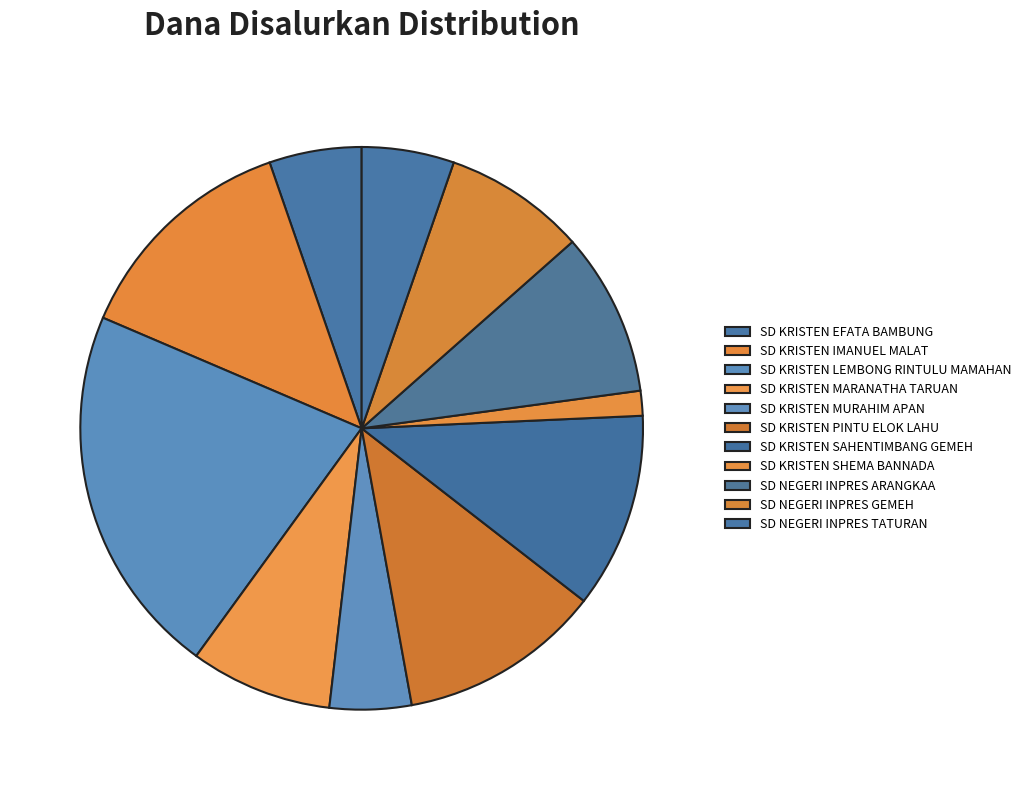

Do SD NEGERI INPRES GEMEH and SD KRISTEN LEMBONG RINTULU MAMAHAN together represent more than half of the pie?

No